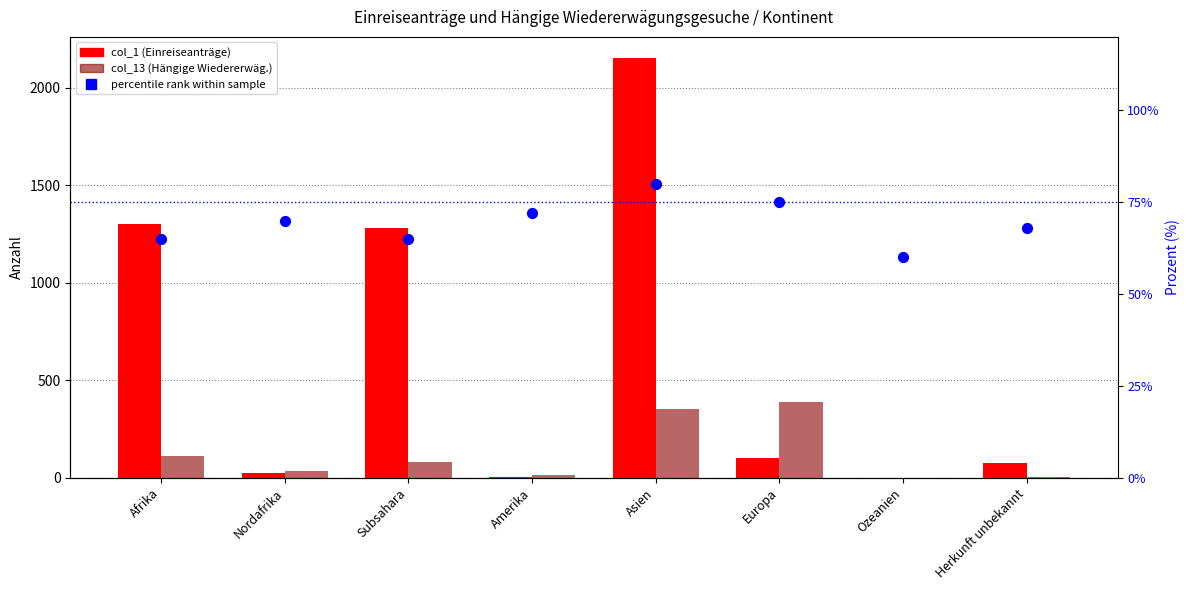

Which series has the widest spread of Y values?

col_1 (Einreiseanträge)